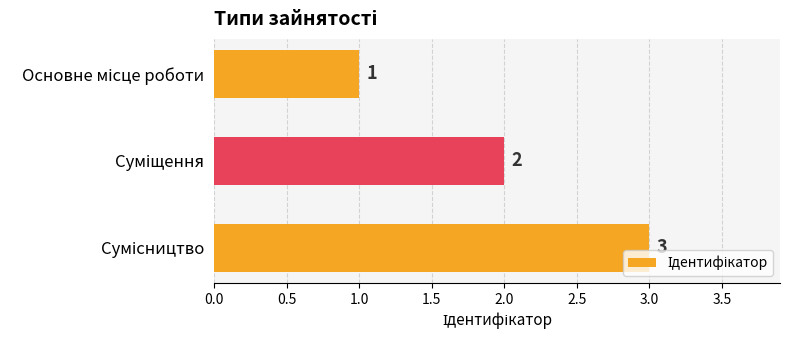

What is the maximum value shown in the chart?

3